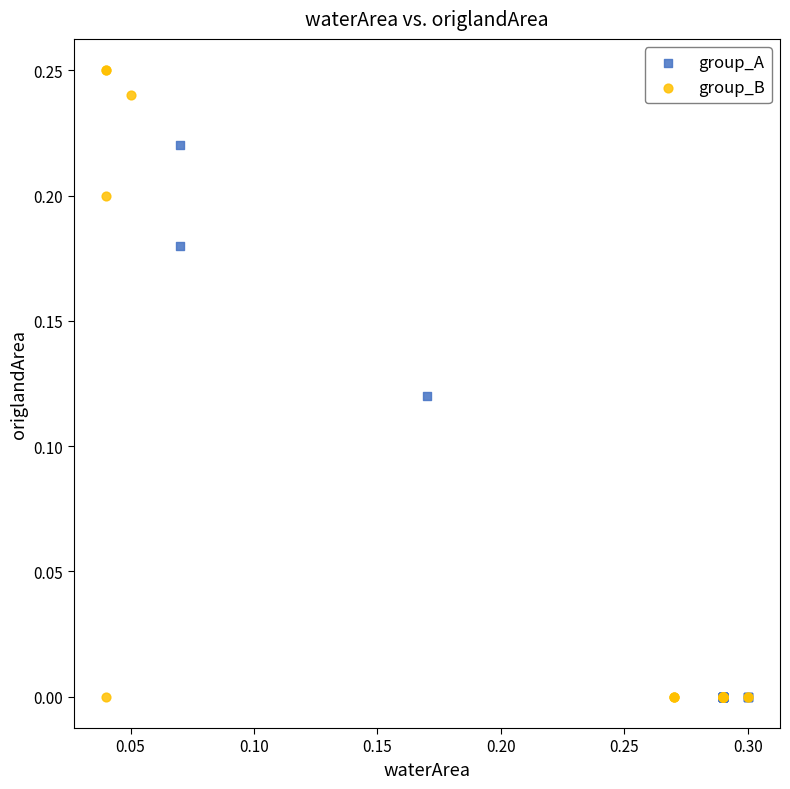

Which series has the widest spread of Y values?

group_B